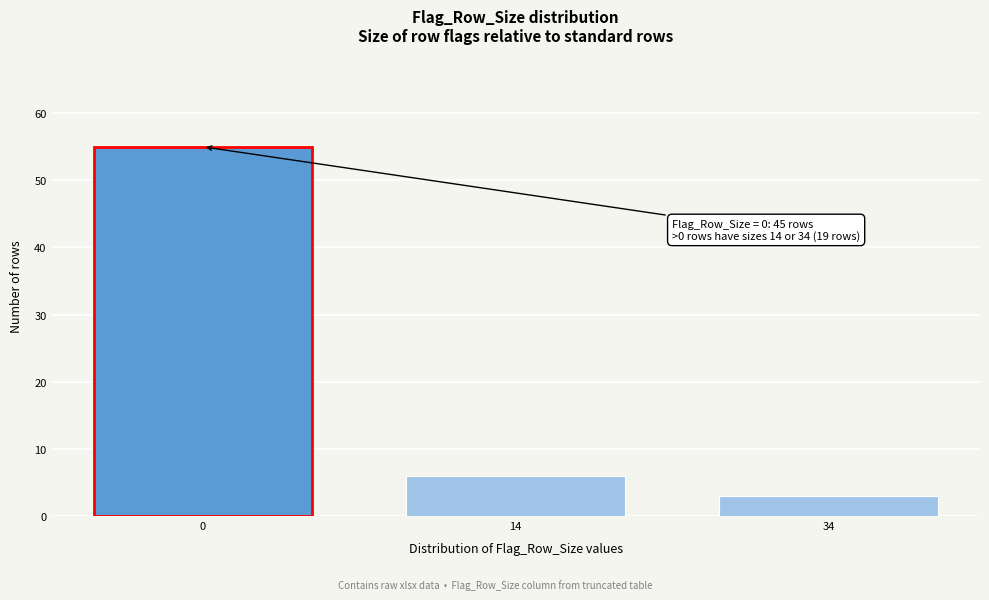

Reading left to right, extract all data points from this chart.

55	6	3